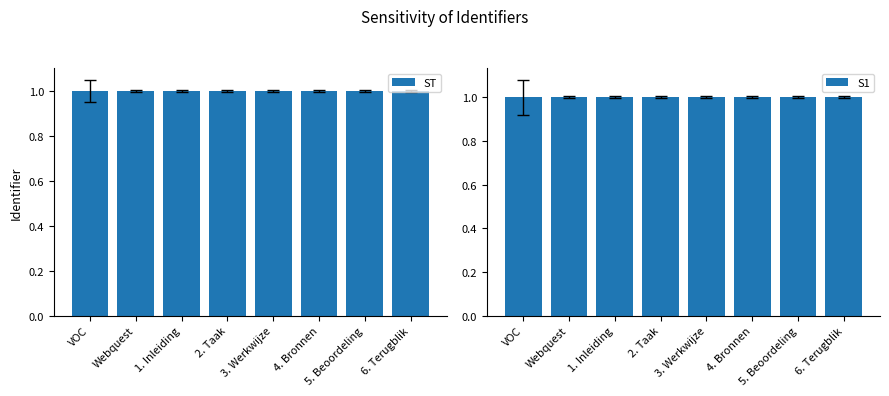

What is the total value across all series at 5. Beoordeling?

2.0